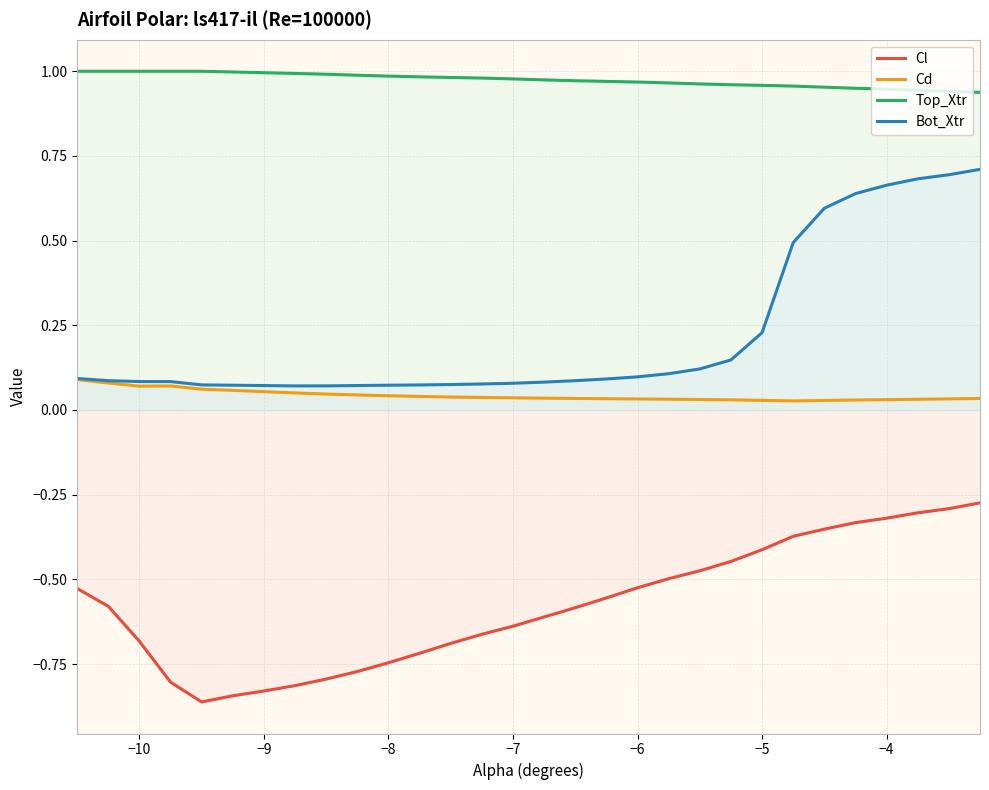

True or false: Top_Xtr has more than 0 interior local peaks.

False